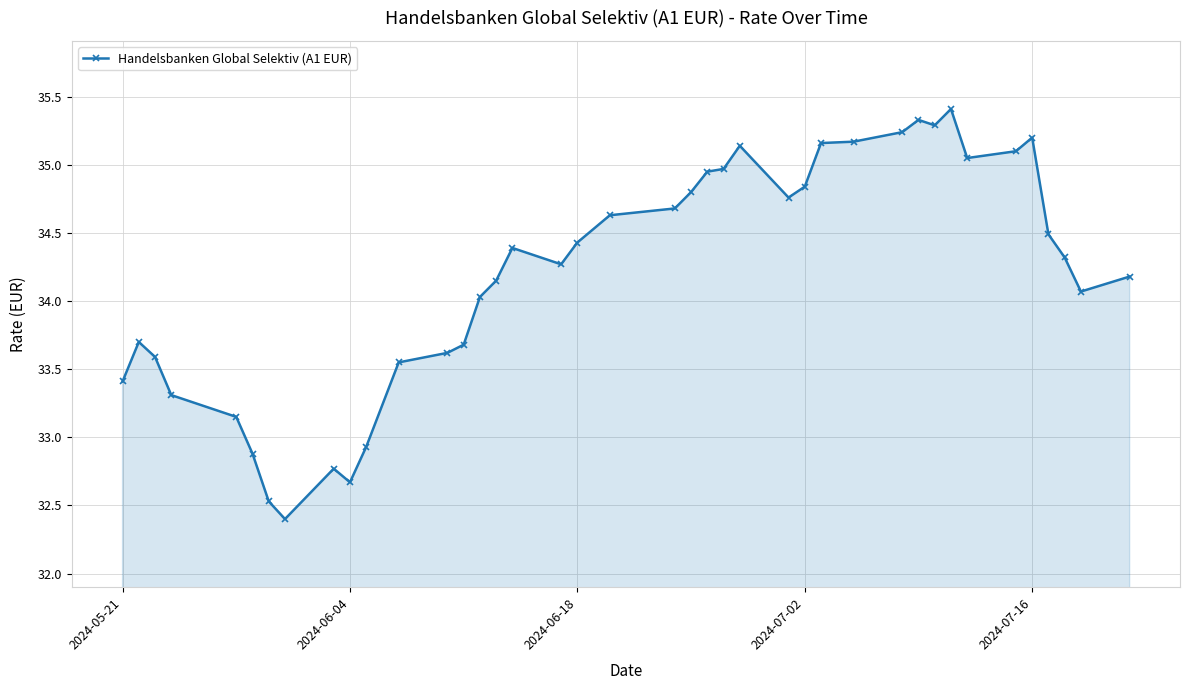

What is the difference between the second highest and minimum values?

2.9